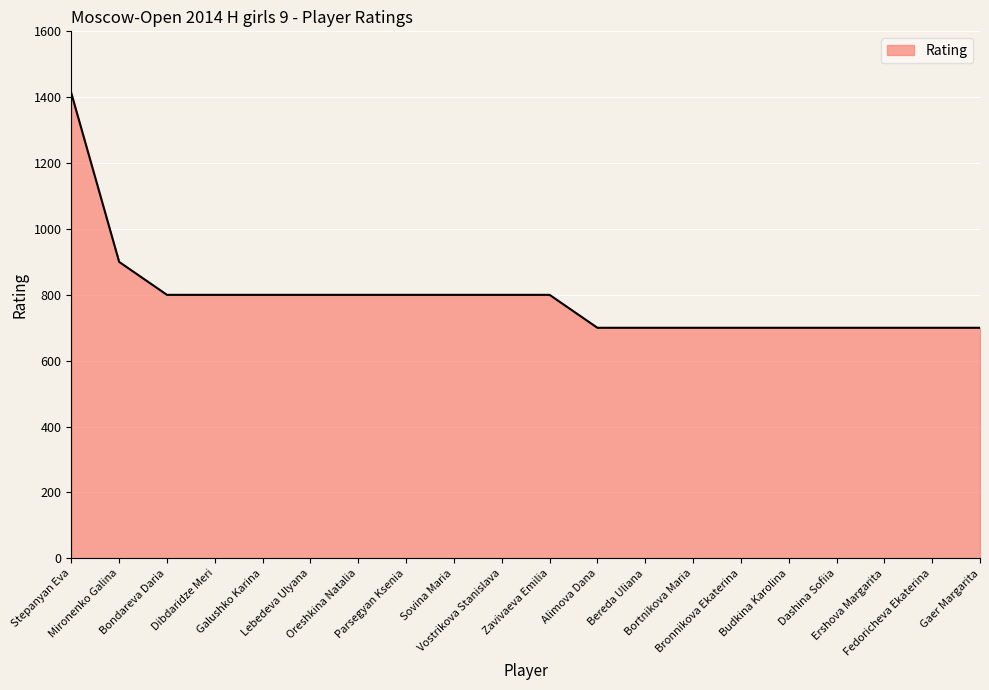

Is it true that the value at Oreshkina Natalia is 540?

False